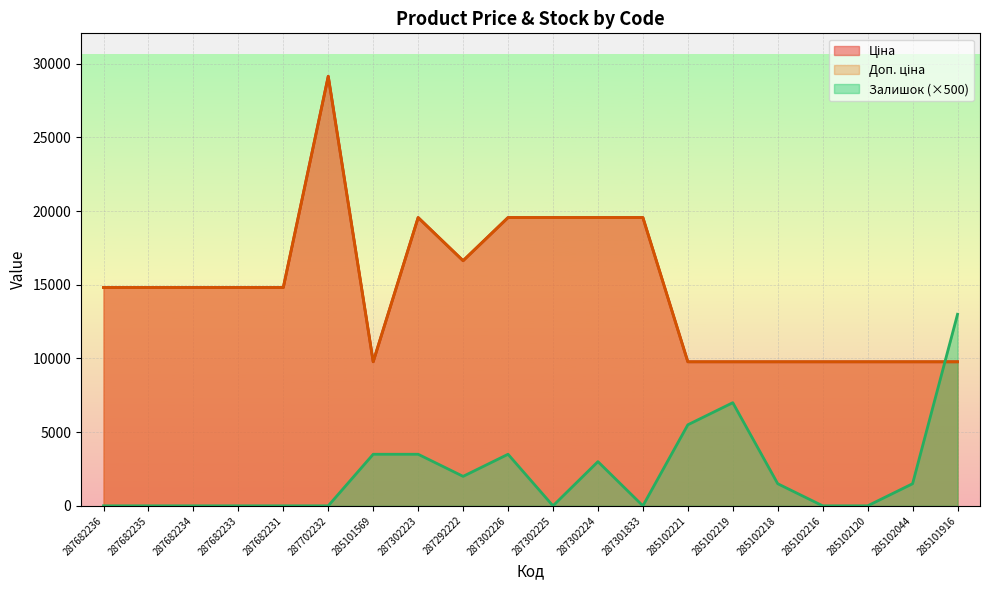

Which series has the largest range (max minus min)?

Ціна